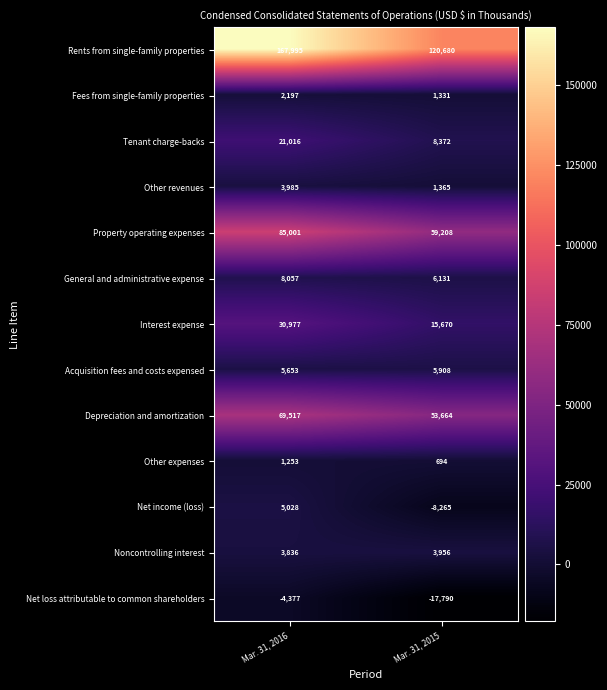

Where is Property operating expenses nearest to the value 72104?

Mar. 31, 2015